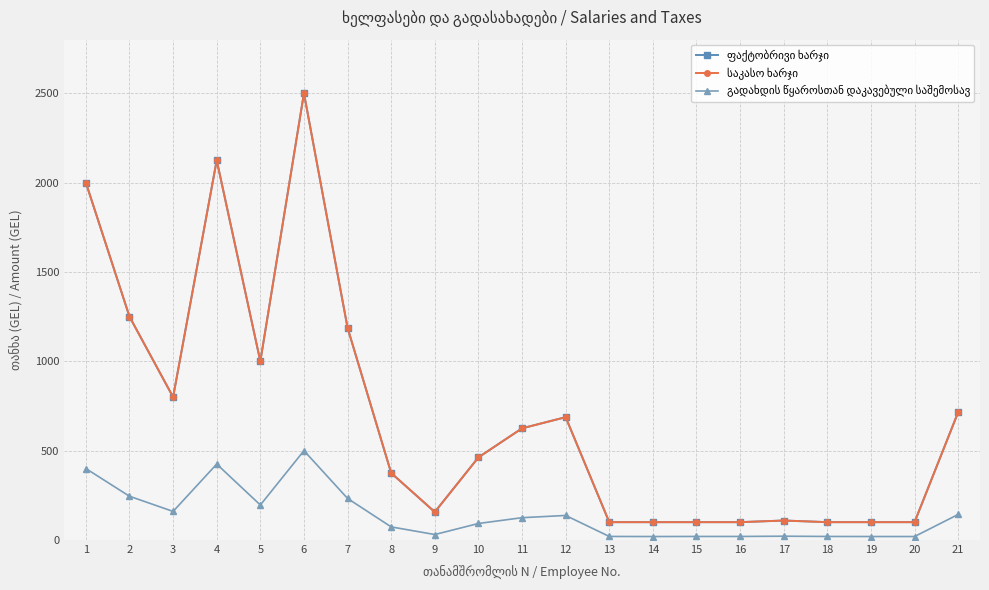

What is the sum of the საკასო ხარჯი values at 20 and 8?

475.0